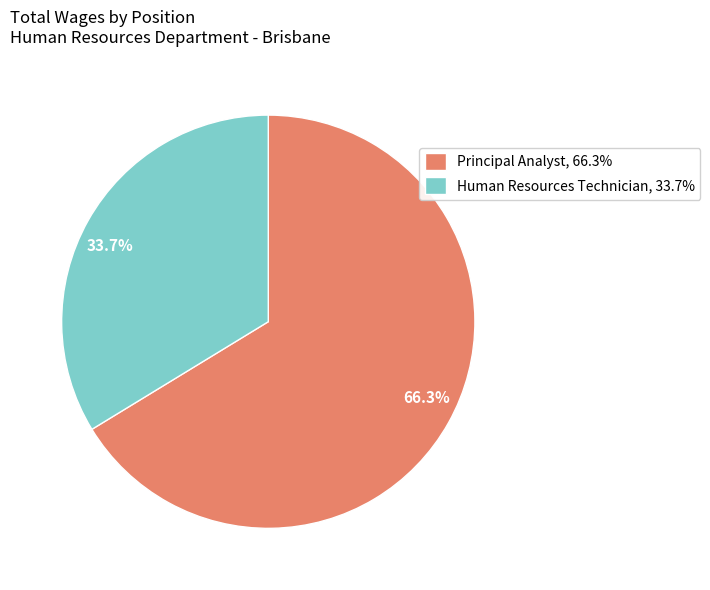

Which has a higher value, Principal Analyst or Human Resources Technician?

Principal Analyst